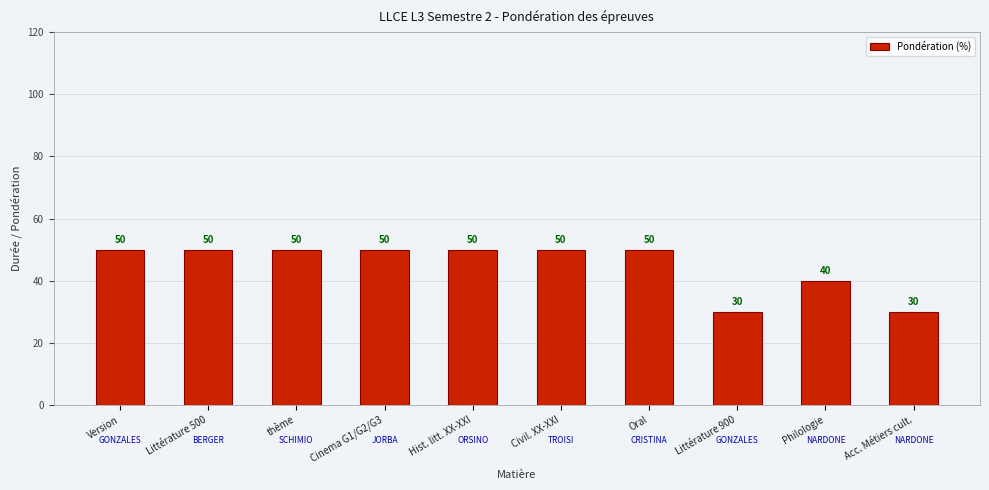

What position from the right is Acc. Métiers cult.?

1